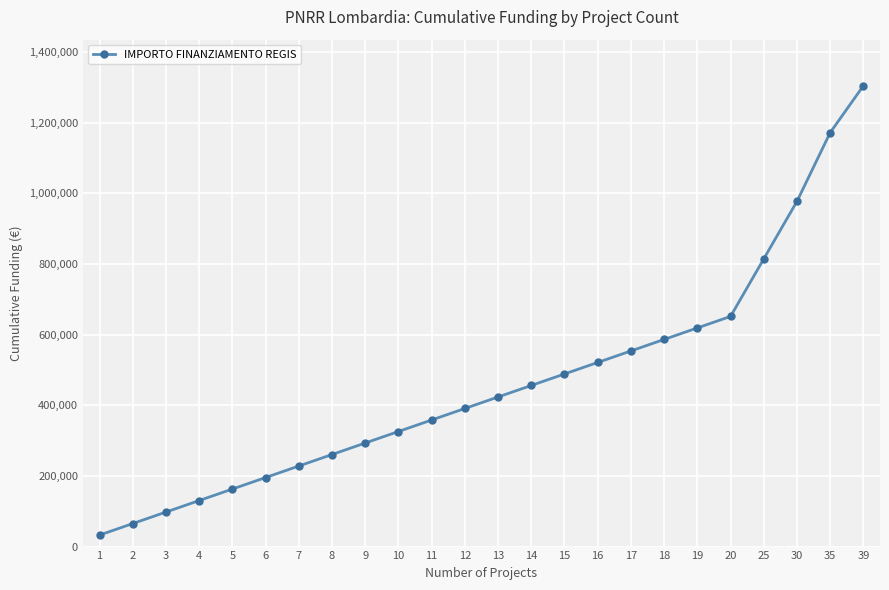

What is the sum of the values at 5 and 11?

521424